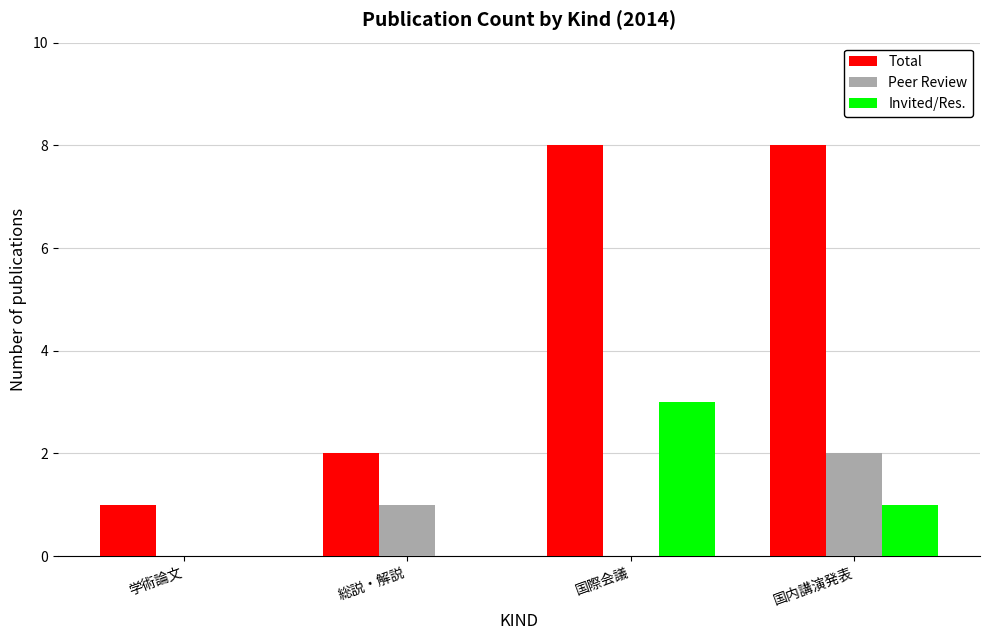

What is the sum of all Peer Review values?

3